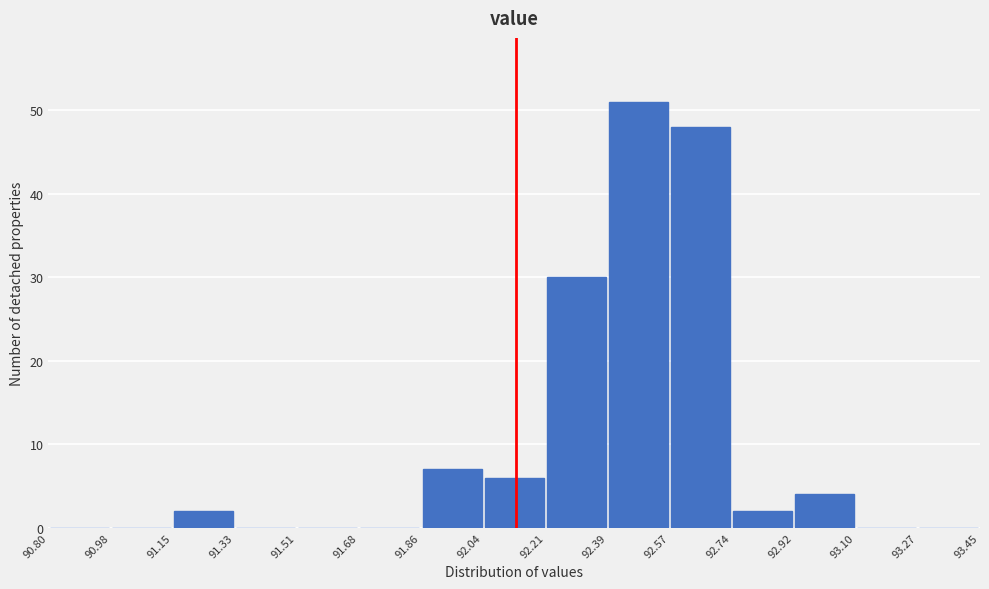

Reading left to right, list every bar in this chart as the range it spans on the x-axis followed by its height. The values are not printed on the chart, so give them approximately, as read against the axis.

90.80 to 90.98: 0
90.98 to 91.15: 0
91.15 to 91.33: 2
91.33 to 91.51: 0
91.51 to 91.68: 0
91.68 to 91.86: 0
91.86 to 92.04: 7
92.04 to 92.21: 6
92.21 to 92.39: 30
92.39 to 92.57: 51
92.57 to 92.74: 48
92.74 to 92.92: 2
92.92 to 93.10: 4
93.10 to 93.27: 0
93.27 to 93.45: 0